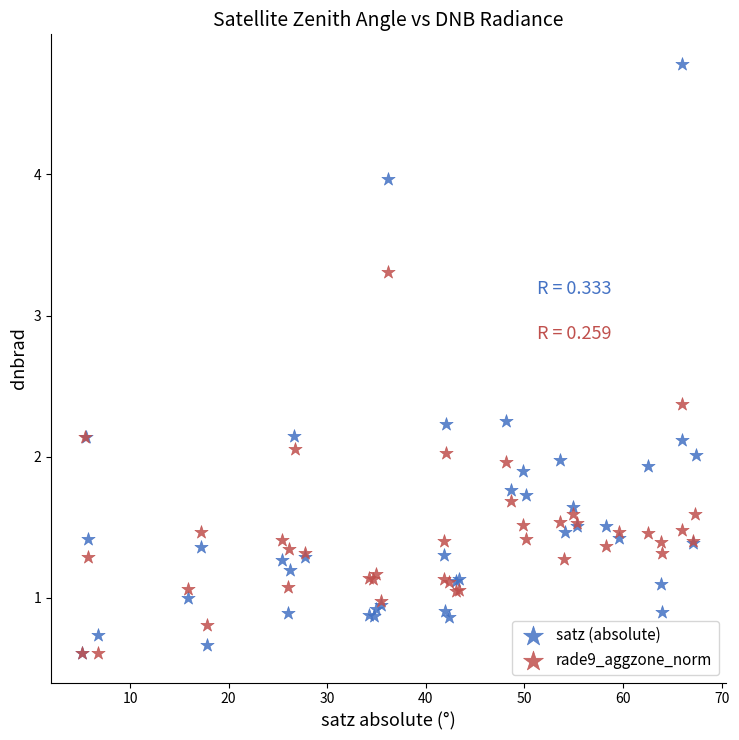

Which series has the largest Y range (max minus min)?

satz (absolute)